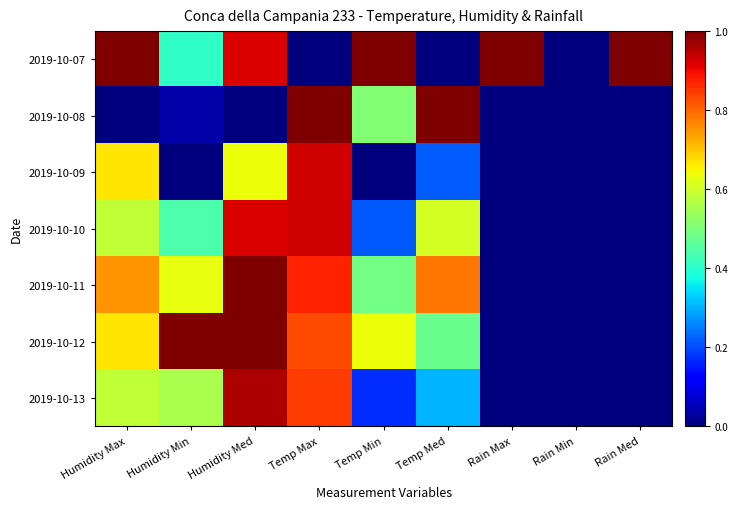

Which series has the largest range (max minus min)?

2019-10-07